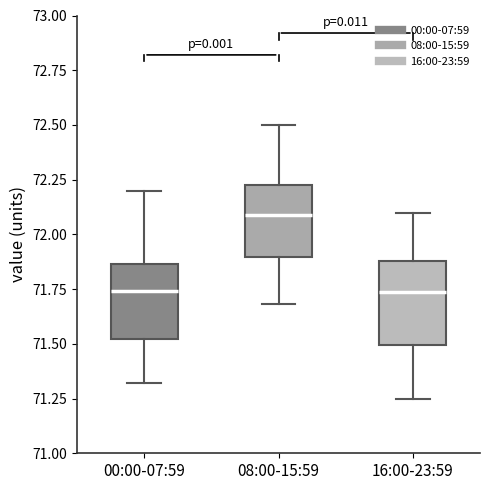

Reading left to right, read every box against the y-axis: the position of its median line, the range the box covers, and the ends of its whiskers. The values are not printed on the chart, so give them approximately, as read against the axis.

00:00-07:59: median 71.75, box 71.50 to 71.85, whiskers 71.30 to 72.20
08:00-15:59: median 72.10, box 71.90 to 72.25, whiskers 71.70 to 72.50
16:00-23:59: median 71.75, box 71.50 to 71.90, whiskers 71.25 to 72.10